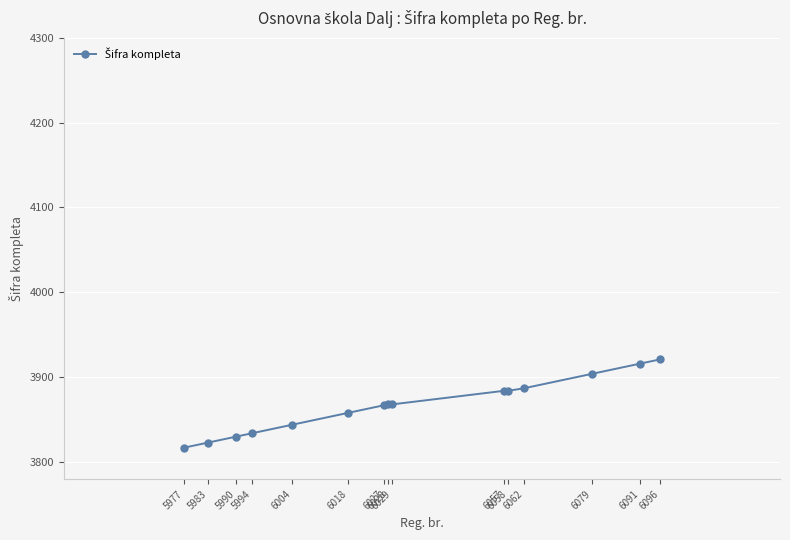

The chart shows a value of 3834 at 5994. True or false?

True